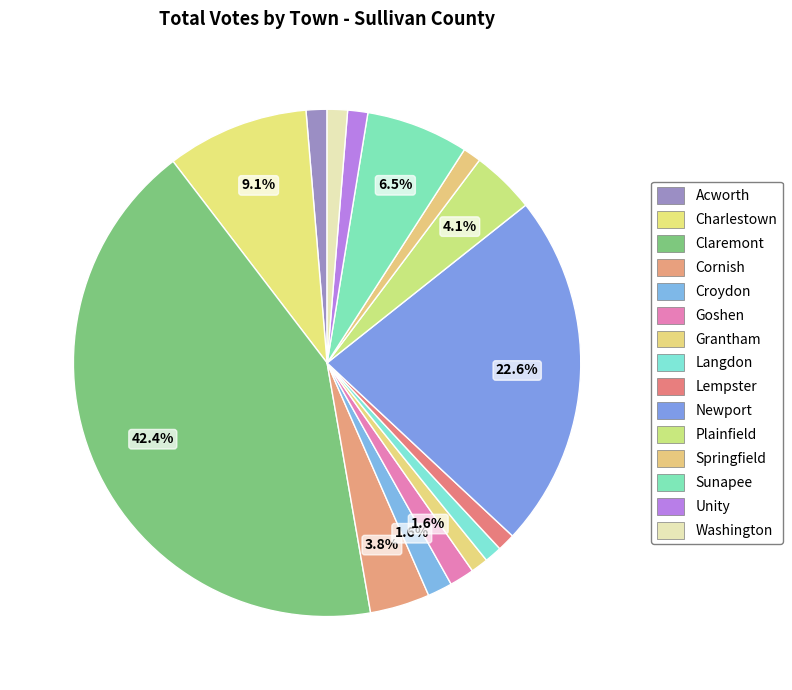

Is it true that Claremont is 42% of the pie?

True